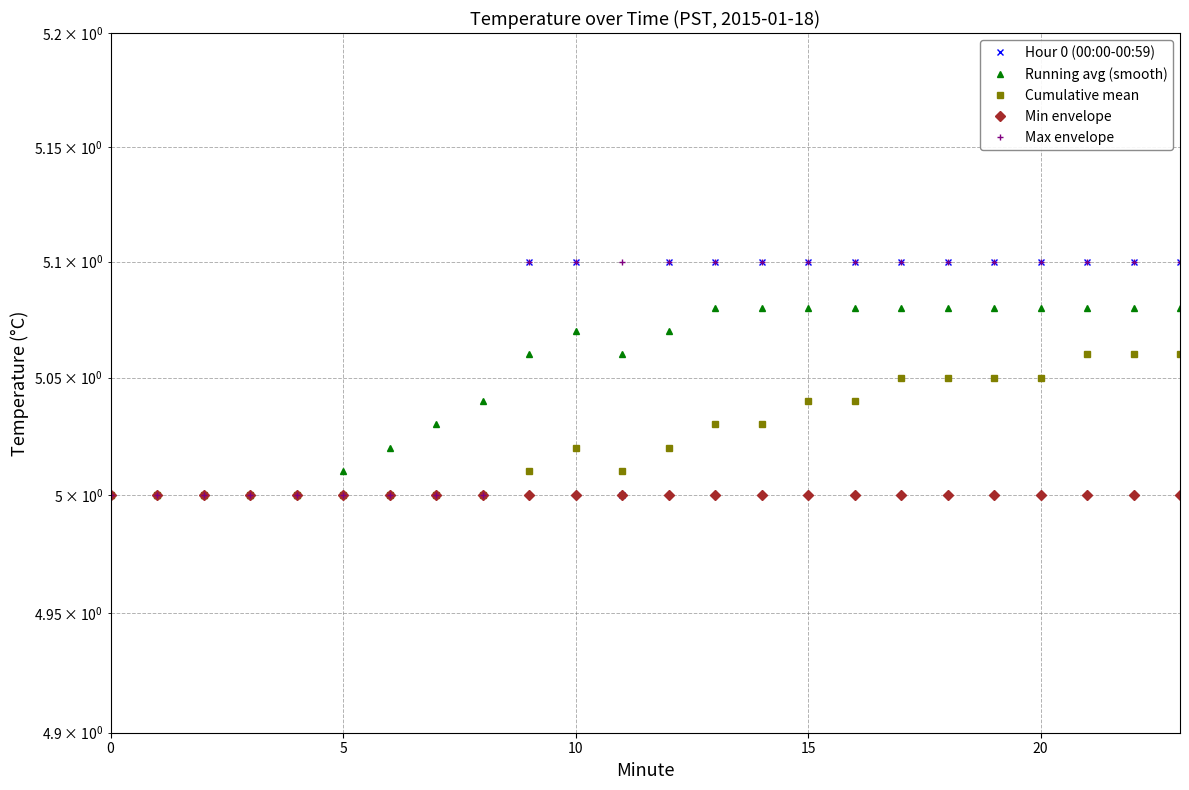

Which series has the largest total across all categories?

Max envelope